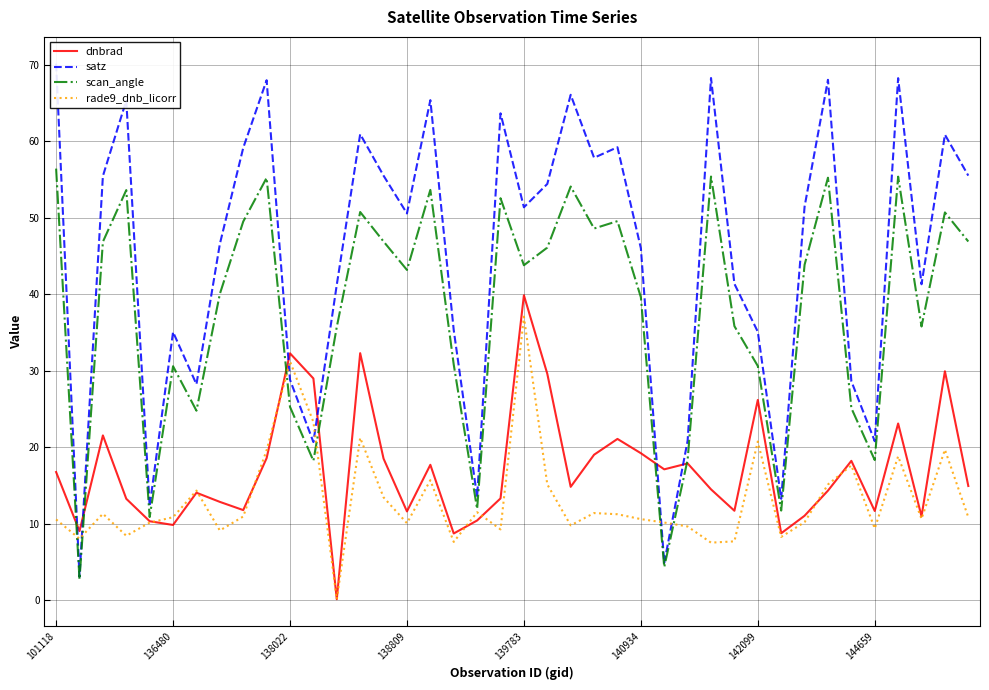

After their last crossing, which series has the higher values: satz or rade9_dnb_licorr?

satz